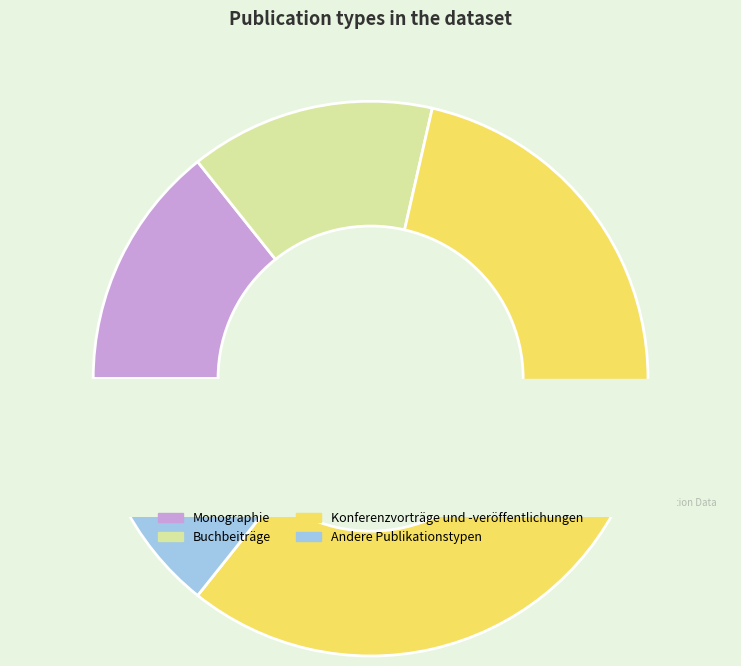

What percentage is the Konferenzvorträge und -veröffentlichungen slice, to the nearest percent?

57%